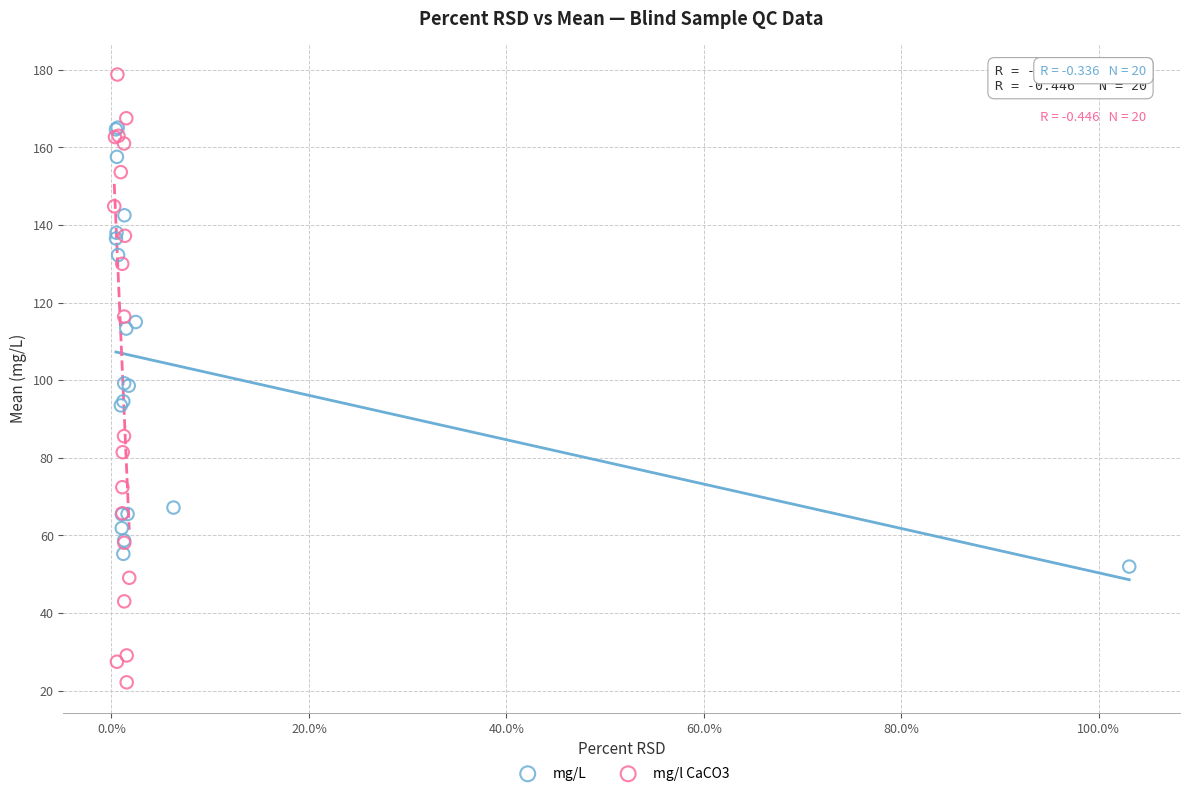

Which series reaches the minimum Y coordinate?

mg/l CaCO3